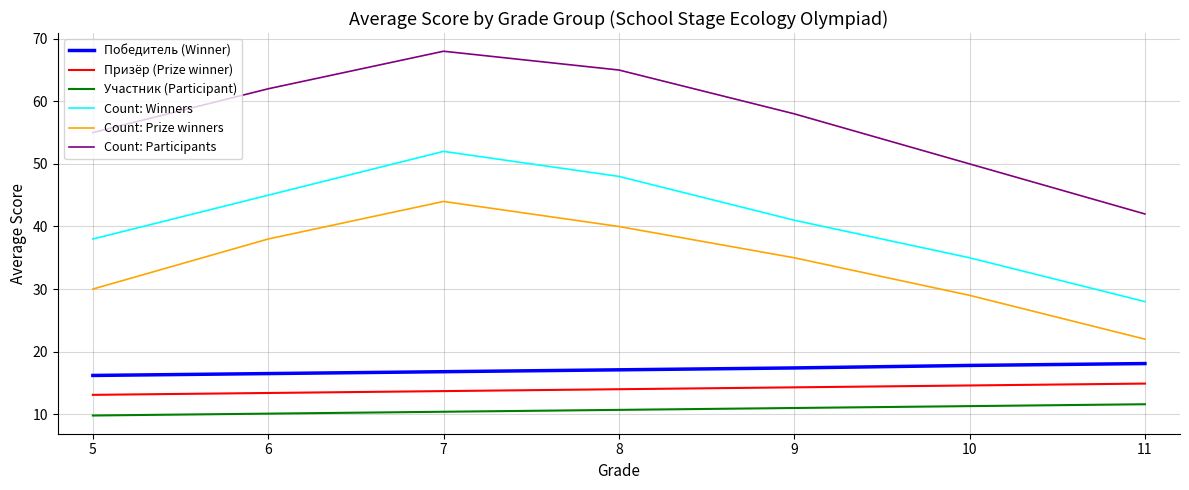

Is it true that Призёр (Prize winner) equals 13.1 at 5?

True